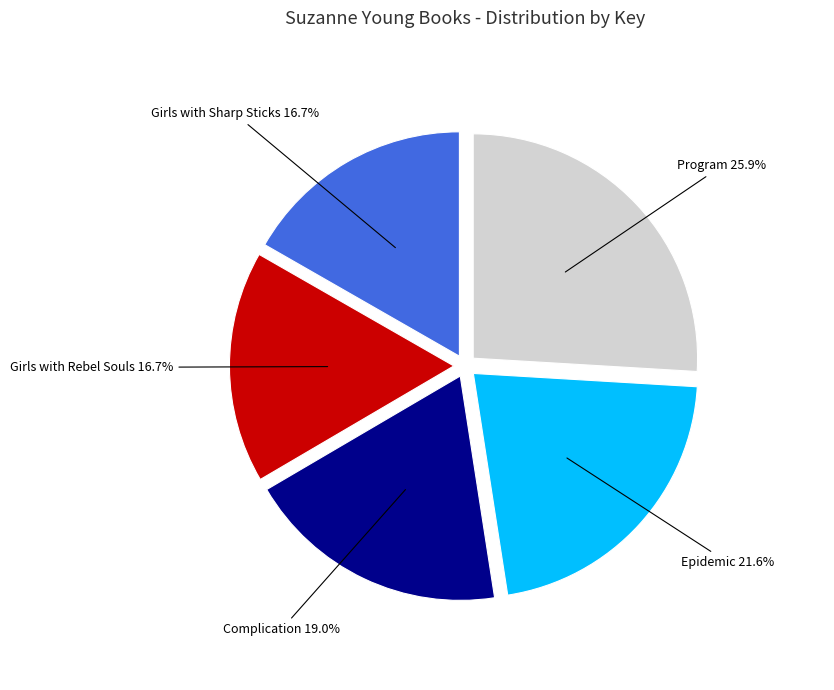

How many segments does this pie chart have?

5